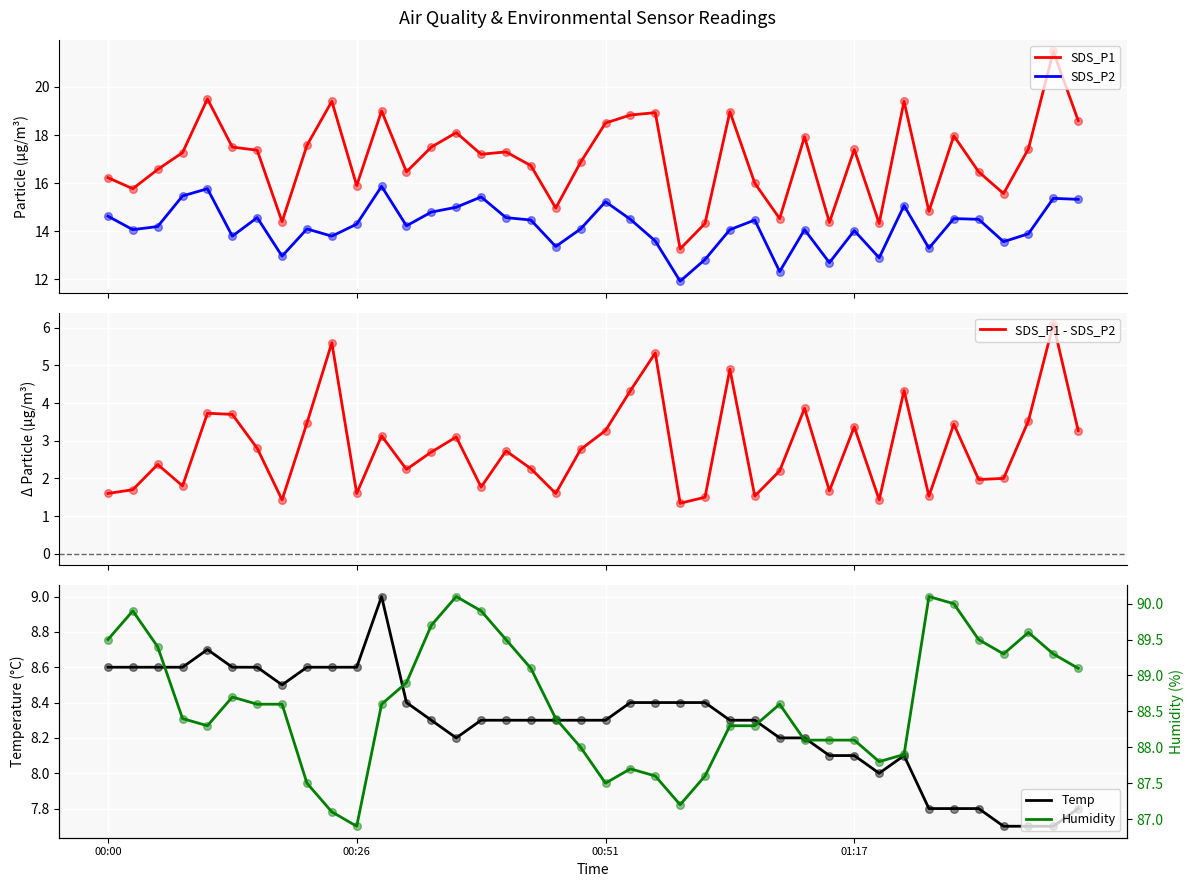

Is the value of Temp at 21 greater than the value of SDS_P1 - SDS_P2 at 31?

Yes